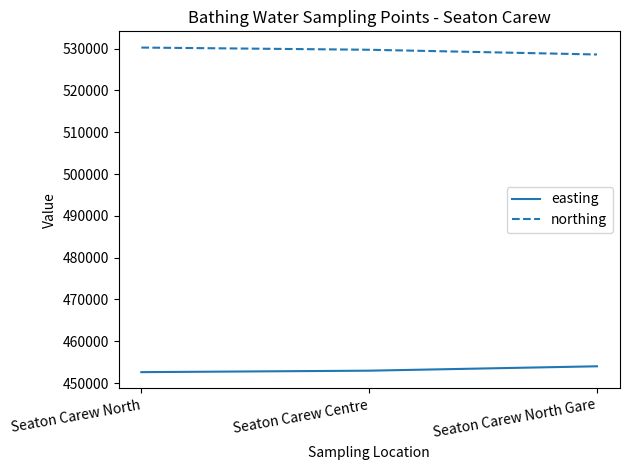

What is the sum of the easting values at Seaton Carew North Gare and Seaton Carew North?

906601